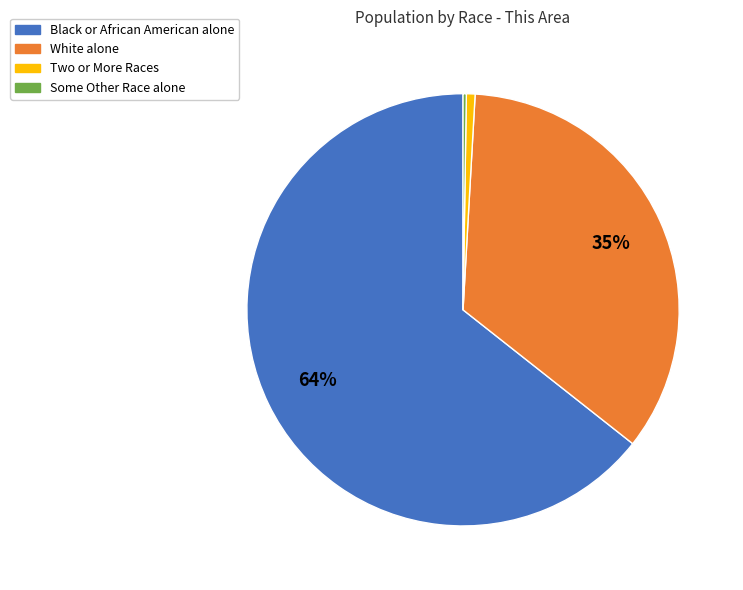

True or false: Black or African American alone accounts for 64% of the total.

True